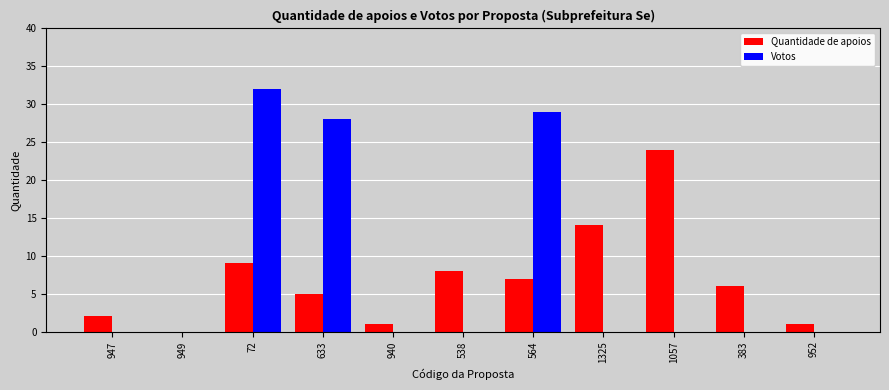

Are the bars grouped side by side (vs. stacked)?

Yes